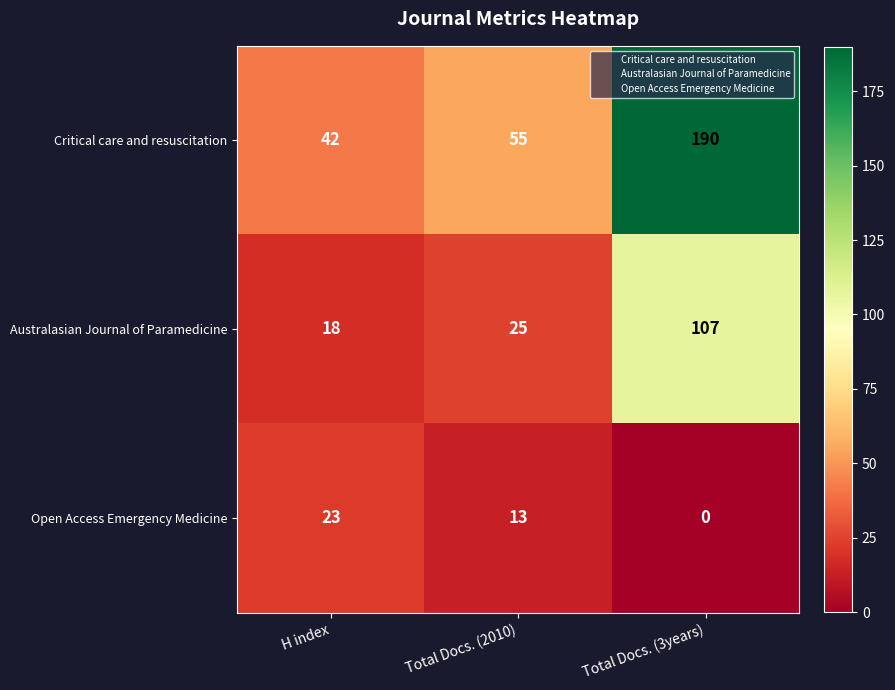

Which series changed the most between H index and Total Docs. (2010)?

Critical care and resuscitation